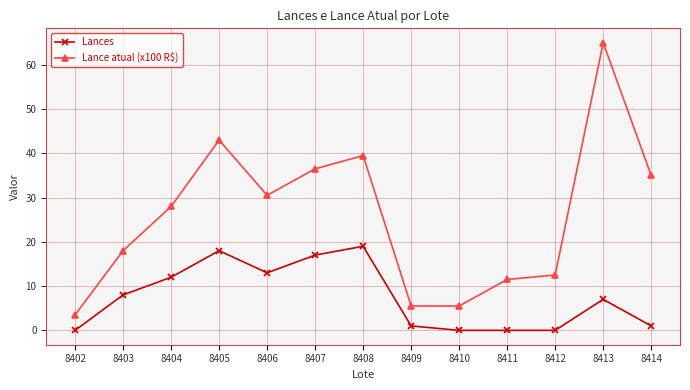

List the series in order of their overall mean, lowest first.

Lances, Lance atual (x100 R$)